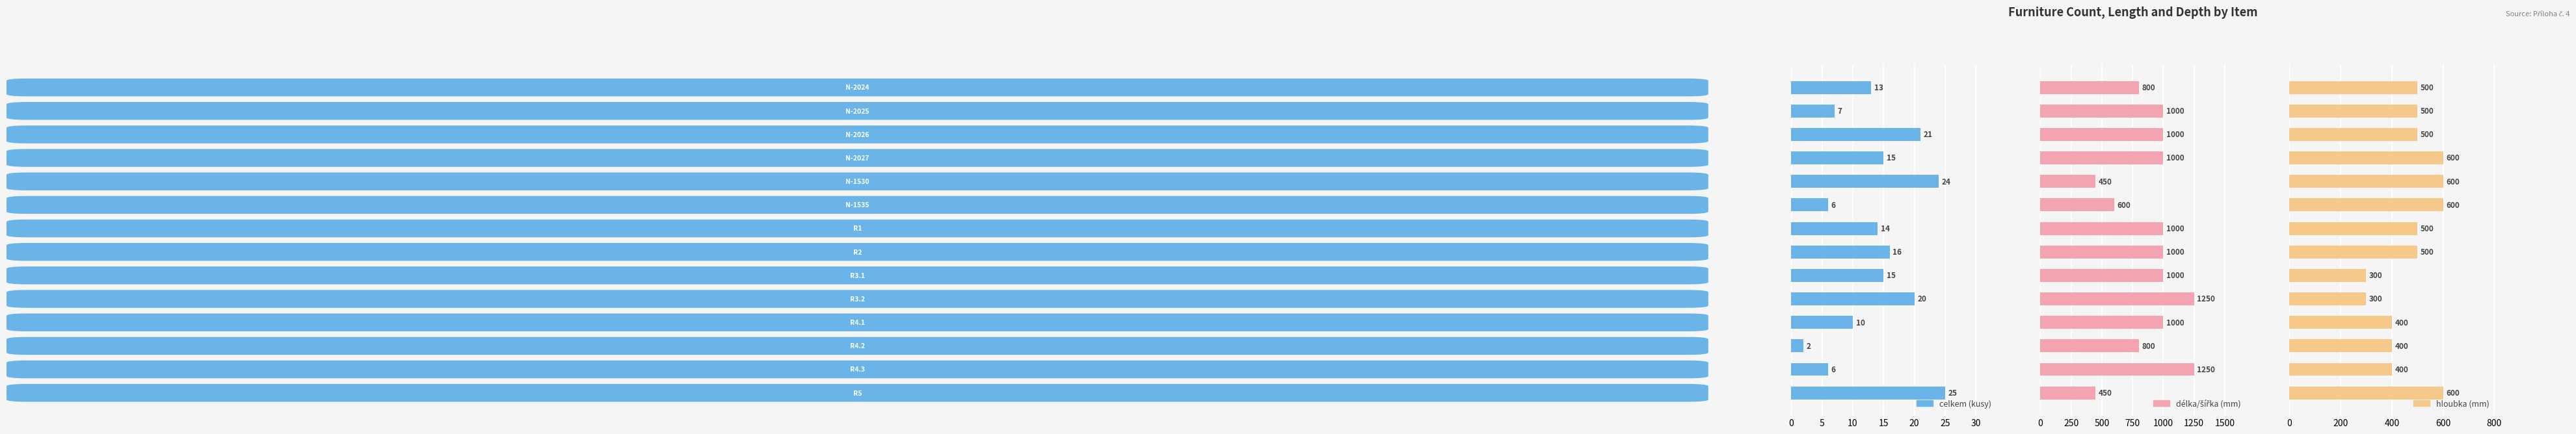

How many data points in celkem (kusy) are less than 15?

7